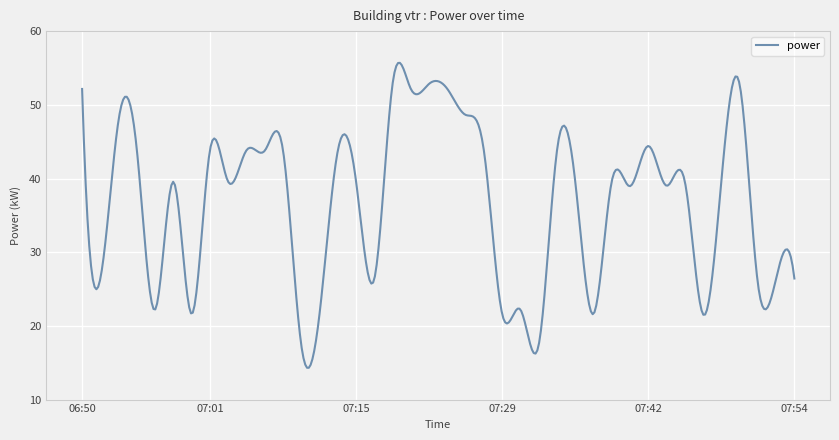

What is the difference between the maximum and minimum values?

41.4